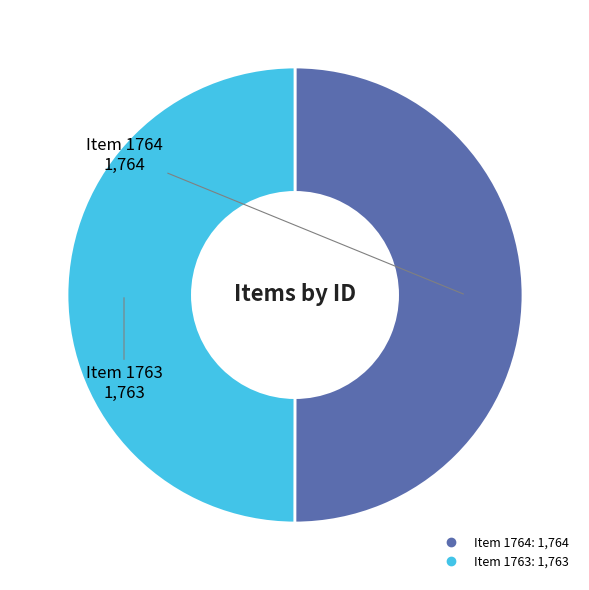

Is it true that Item 1763 is 64% of the pie?

False